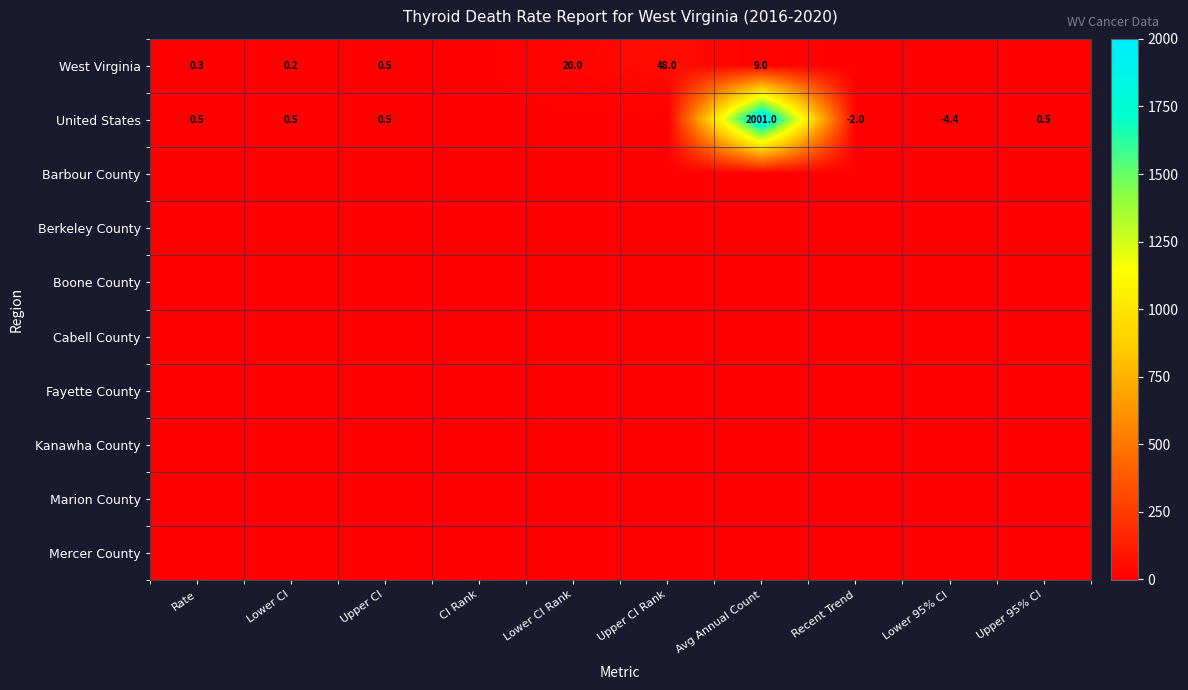

What is the difference between the highest and lowest values at Rate?

0.5